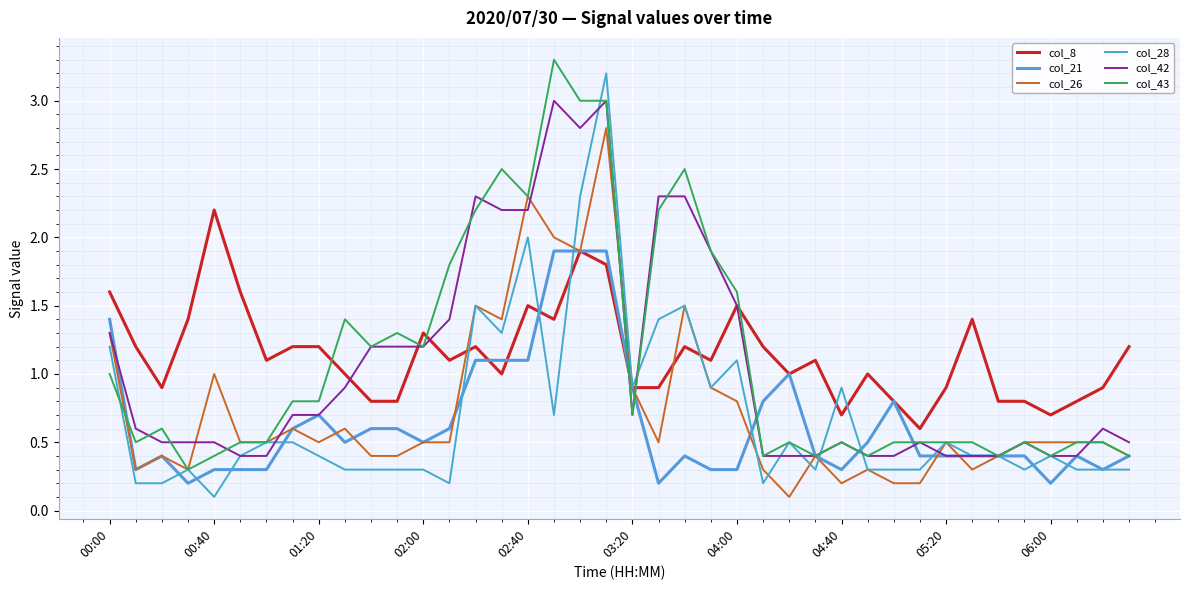

What is the lowest value of the col_21 series?

0.2